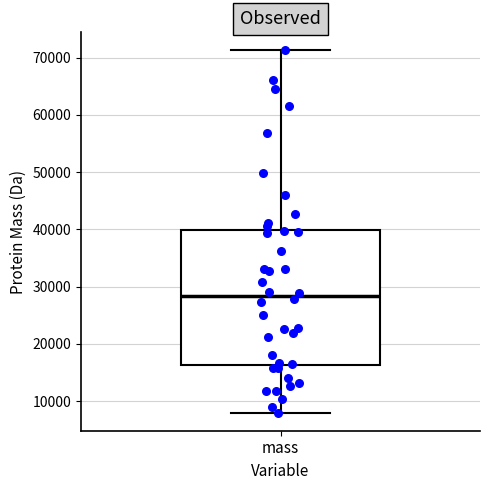

Read this box plot against the y-axis: the position of the median line, the range covered by the box, and the ends of both whiskers. The values are not printed on the chart, so give them approximately, as read against the axis.

median 28000, box 16000 to 40000, whiskers 8000 to 71000